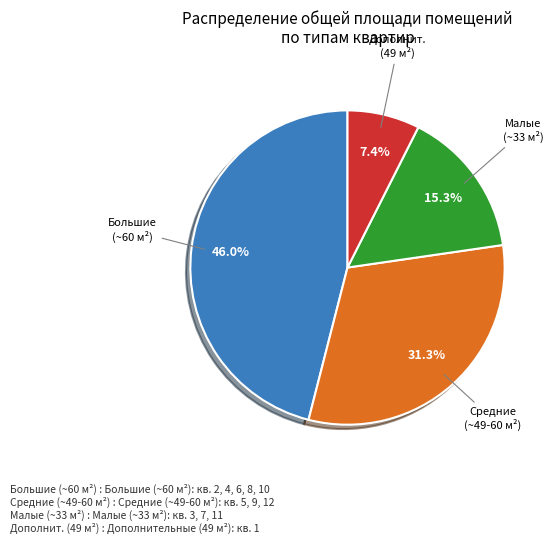

Does any single category account for the majority?

No